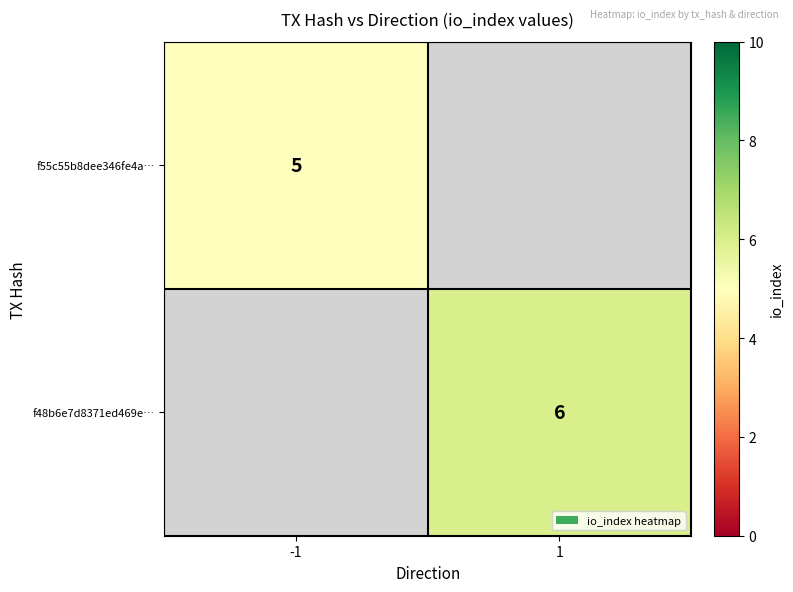

True or false: f55c55b8dee346fe4a… has a value of 1.1 at -1.

False